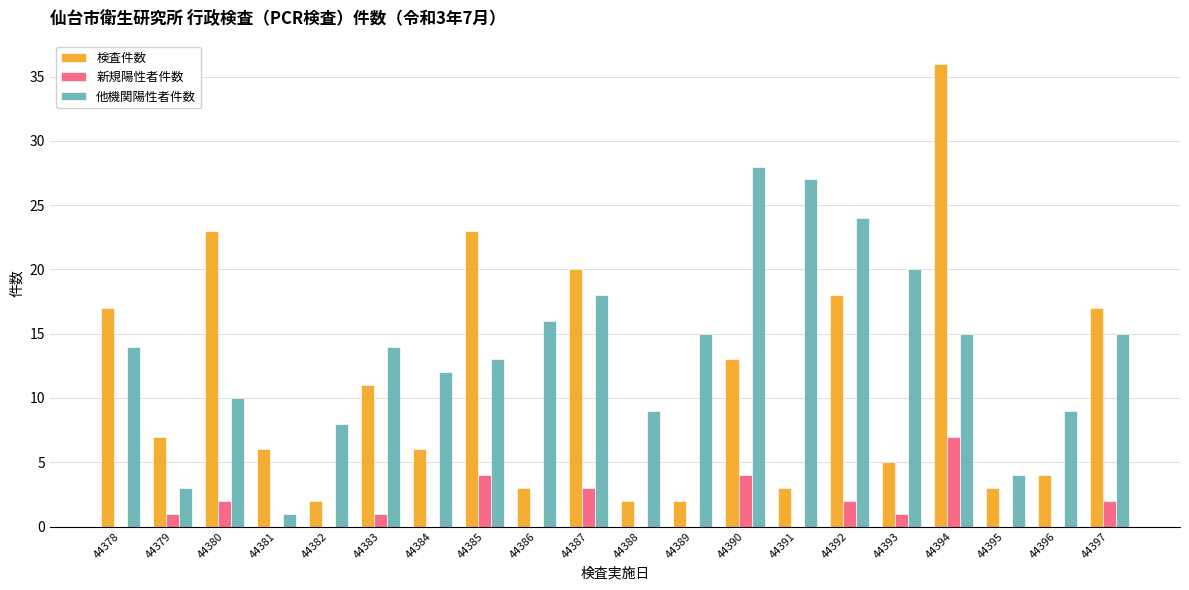

How many data points does each series have?

20